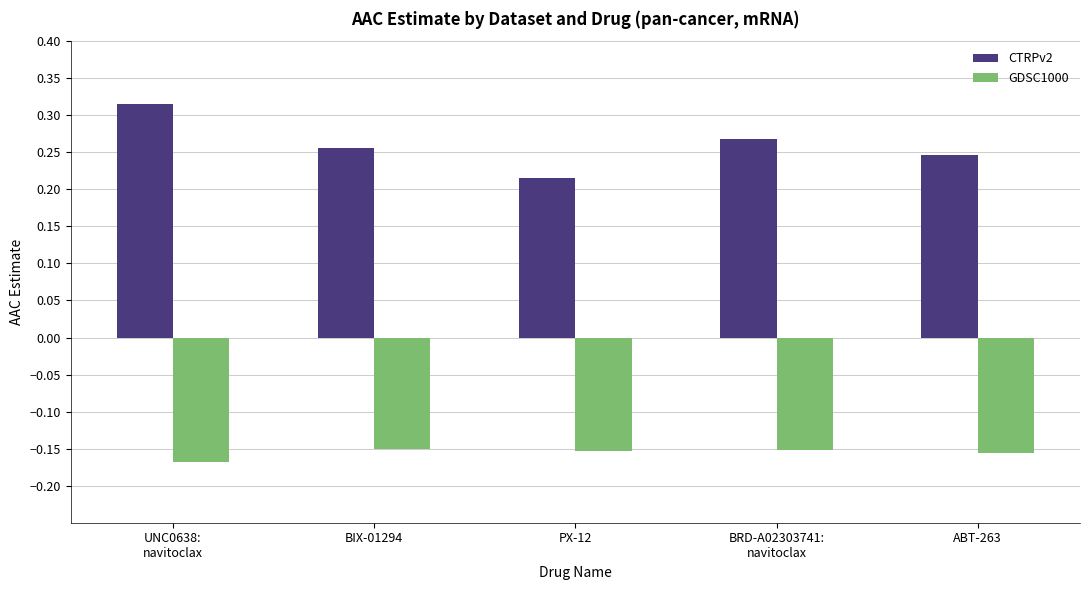

The value of CTRPv2 at PX-12 is 0.1. True or false?

False